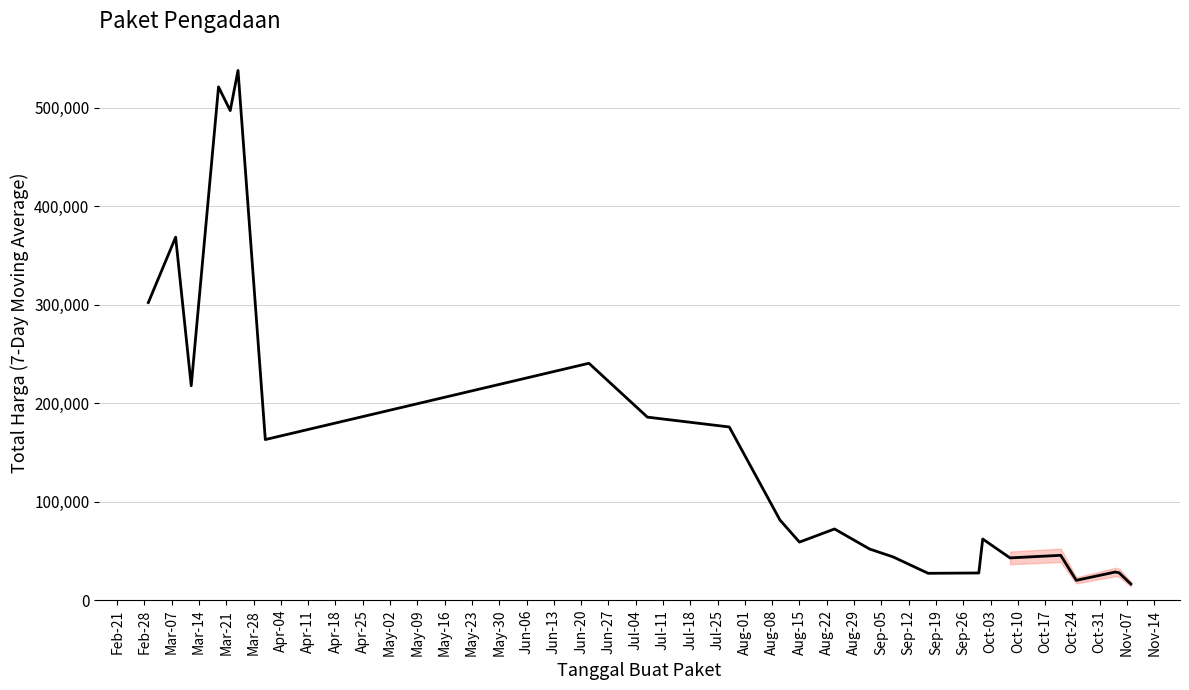

Is this an area chart (filled region under the line)?

Yes